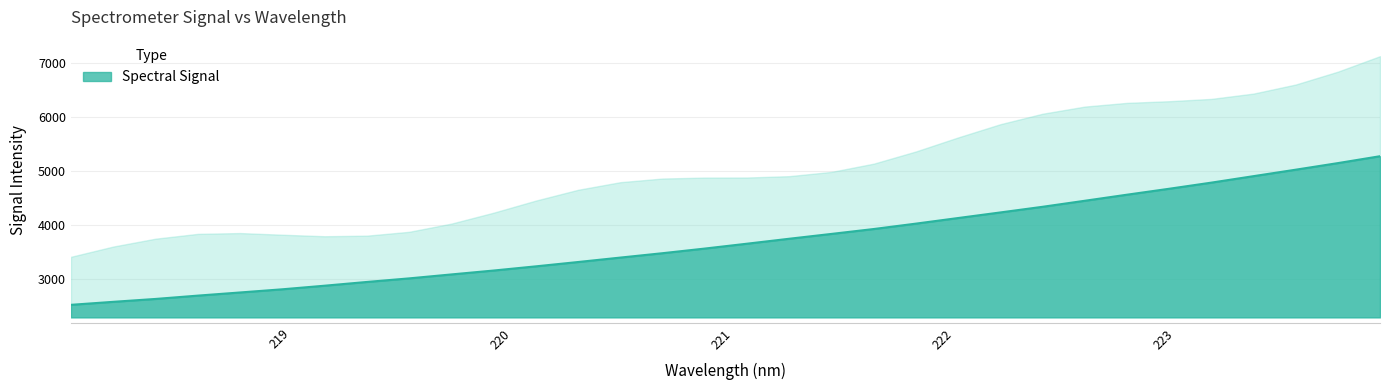

List the labels in order of value, smallest first.

218.0596, 218.2508, 218.442, 218.6332, 218.8244, 219.0156, 219.2067, 219.3979, 219.589, 219.7801, 219.9712, 220.1623, 220.3533, 220.5444, 220.7354, 220.9264, 221.1174, 221.3083, 221.4993, 221.6902, 221.8812, 222.0721, 222.263, 222.4538, 222.6447, 222.8355, 223.0264, 223.2172, 223.408, 223.5987, 223.7895, 223.9802